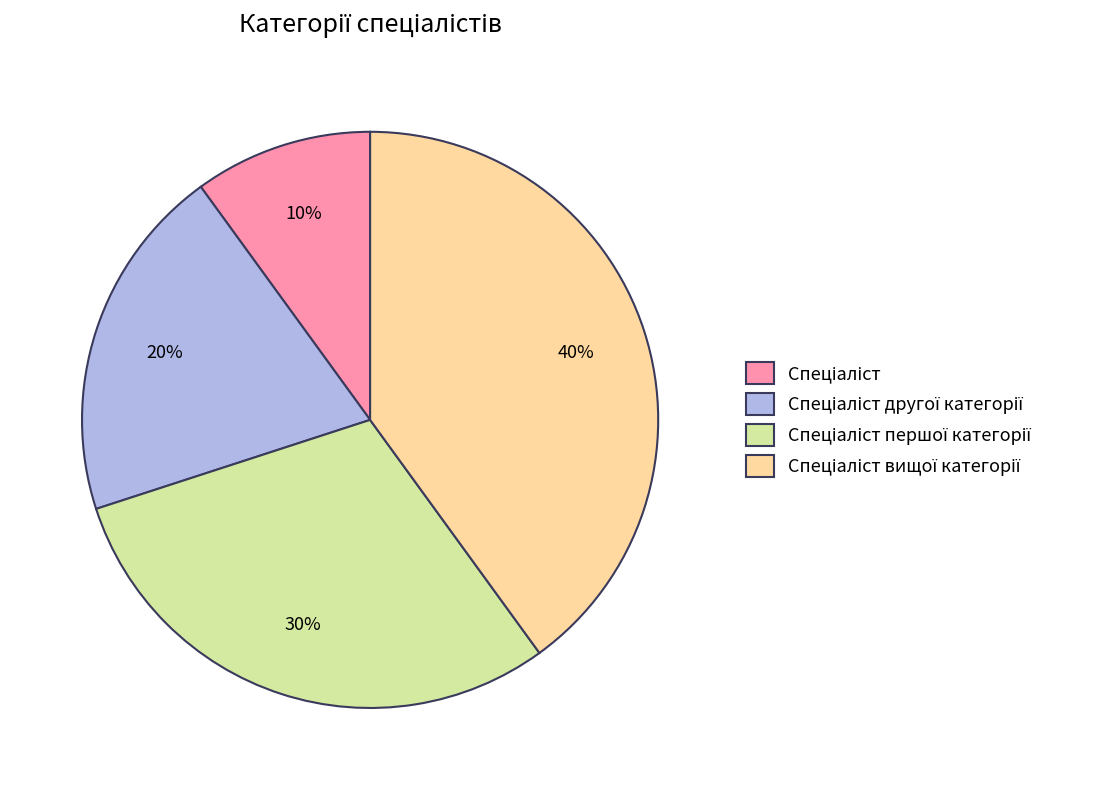

Does any single category account for the majority?

No